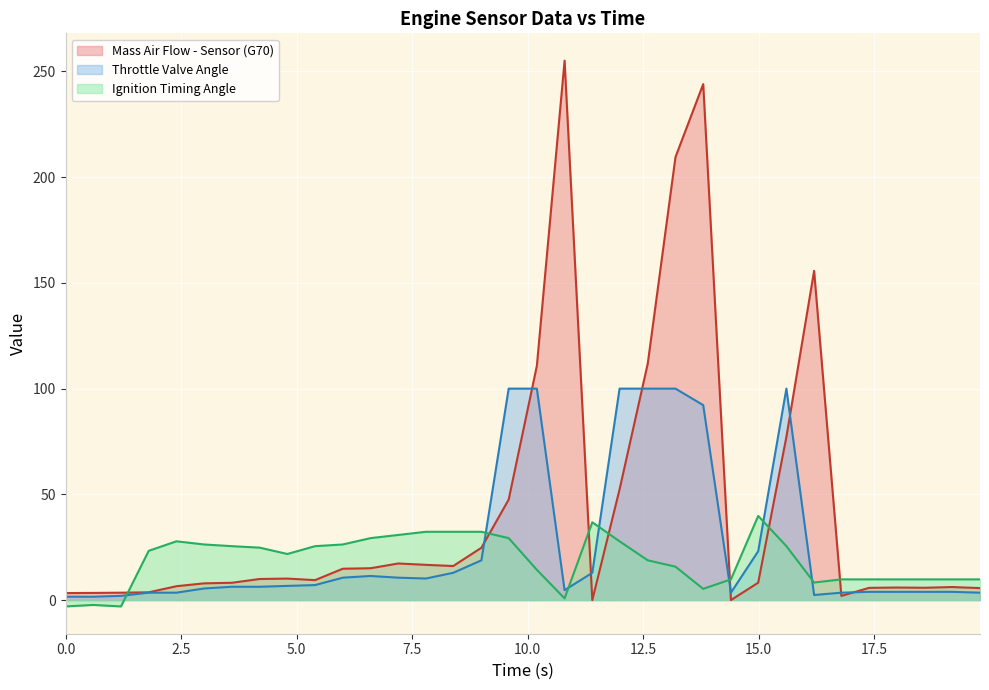

What is the total value across all series at 1.2?

2.5